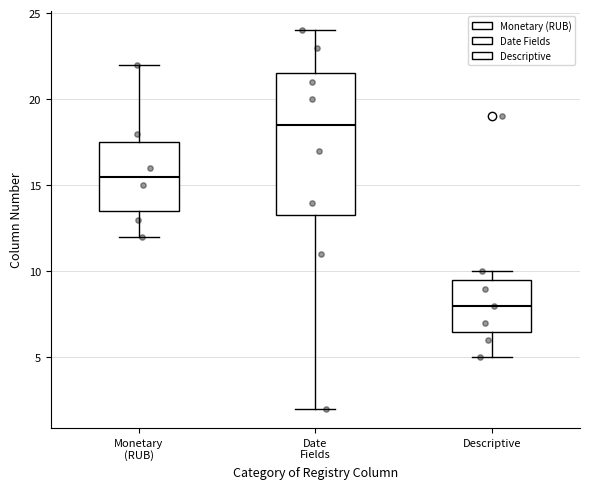

Where is the upper edge of the box for Descriptive on the y-axis? The values are not printed on the chart, so give them approximately, as read against the axis.

9.5